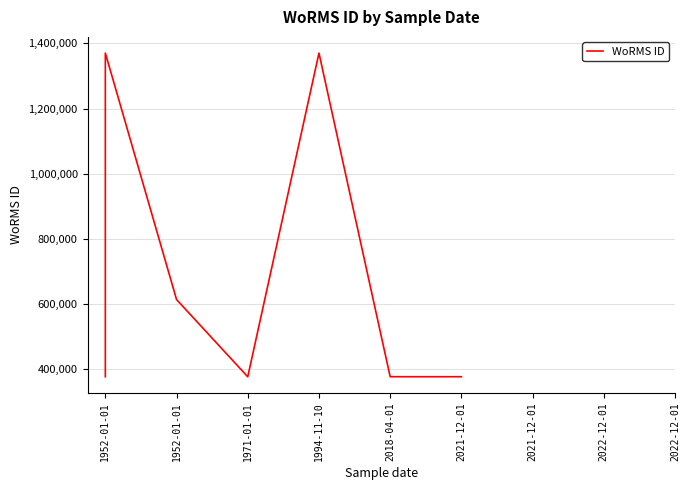

What is the smallest value displayed?

375856